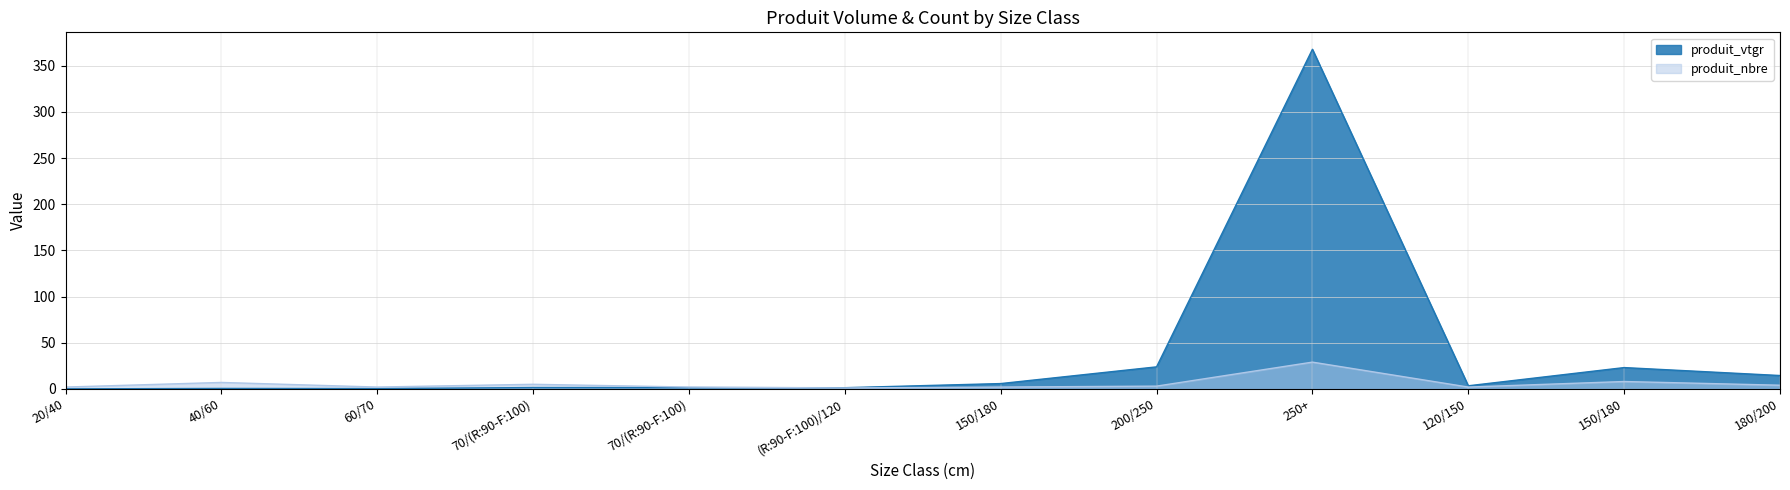

Does the chart have visible grid lines?

Yes